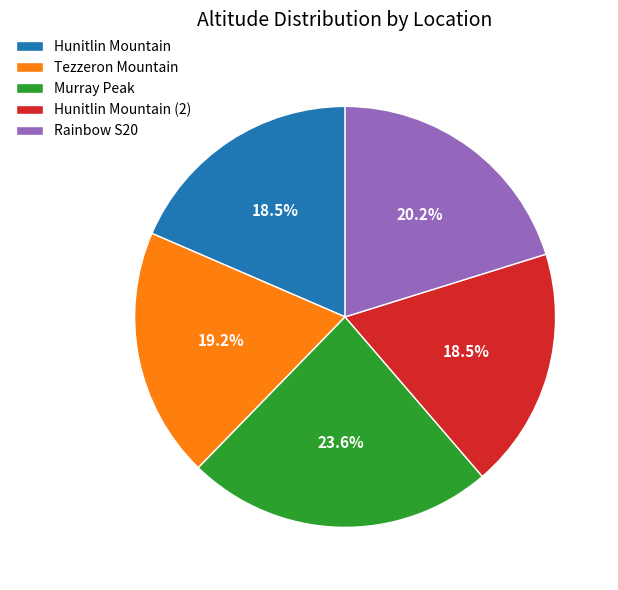

Approximately how many times larger is the value at Hunitlin Mountain compared to Hunitlin Mountain (2)?

1.0